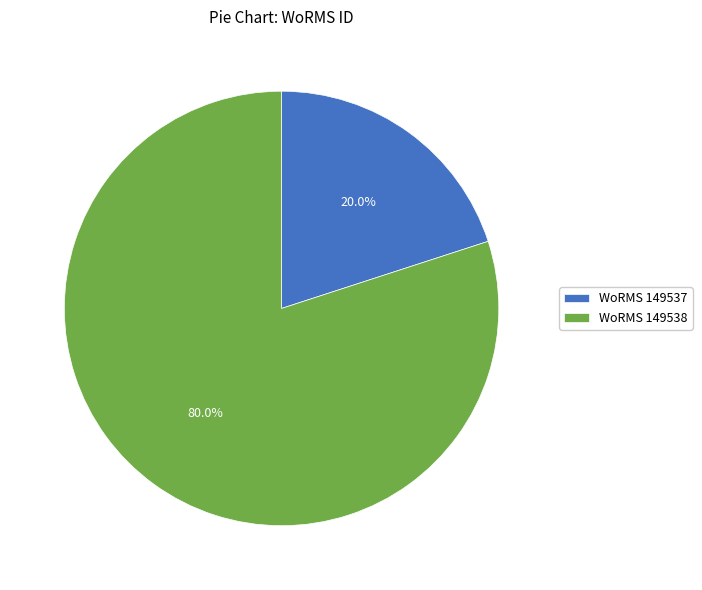

How many slices are in this pie chart?

2